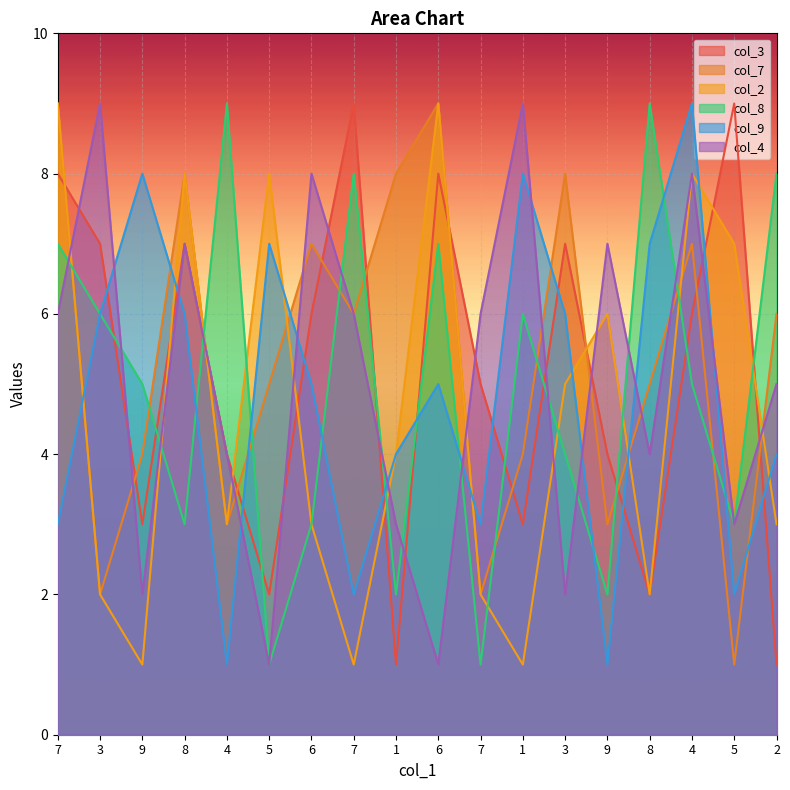

How many lines are shown in the chart?

6